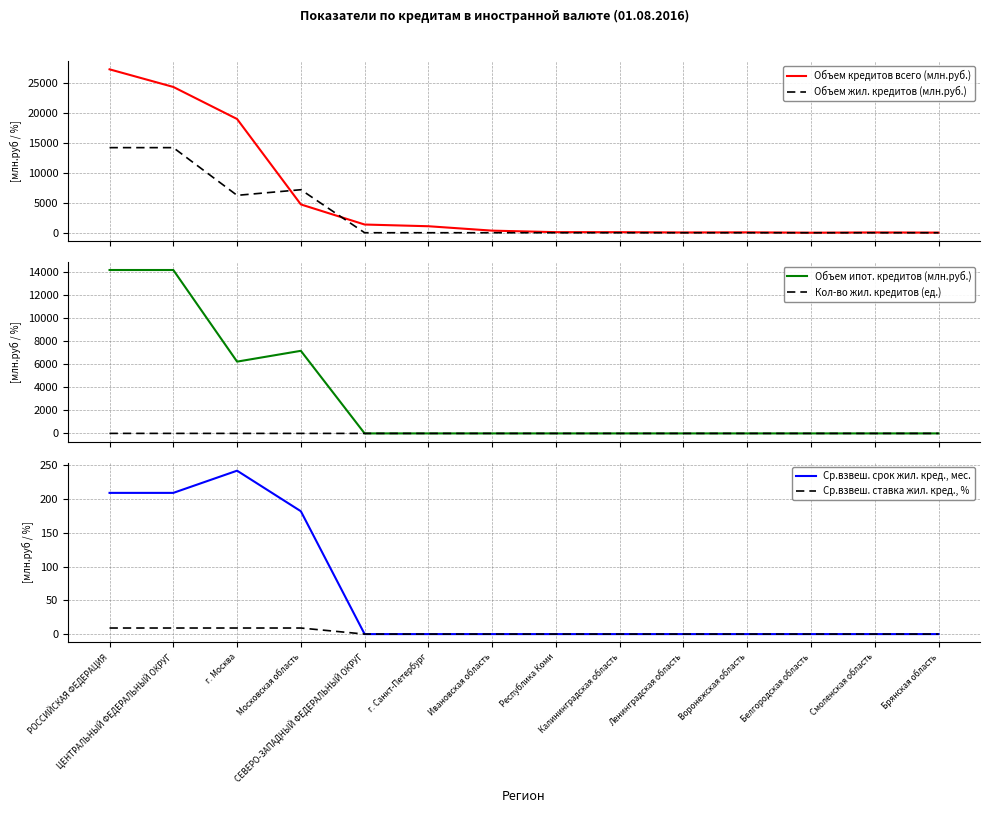

Rank the categories by Кол-во жил. кредитов (ед.) value from lowest to highest.

СЕВЕРО-ЗАПАДНЫЙ ФЕДЕРАЛЬНЫЙ ОКРУГ, г. Санкт-Петербург, Ивановская область, Республика Коми, Калининградская область, Ленинградская область, Воронежская область, Белгородская область, Смоленская область, Брянская область, г. Москва, Московская область, РОССИЙСКАЯ ФЕДЕРАЦИЯ, ЦЕНТРАЛЬНЫЙ ФЕДЕРАЛЬНЫЙ ОКРУГ